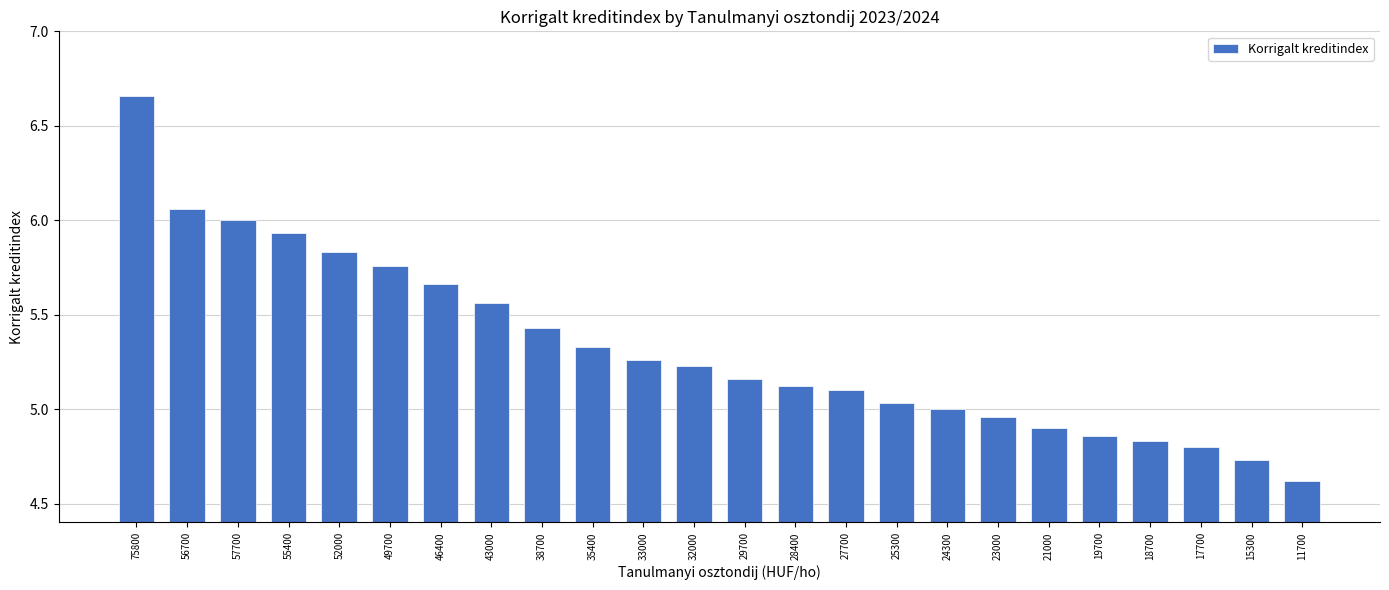

Is it true that the value at 18700 is 7.5?

False